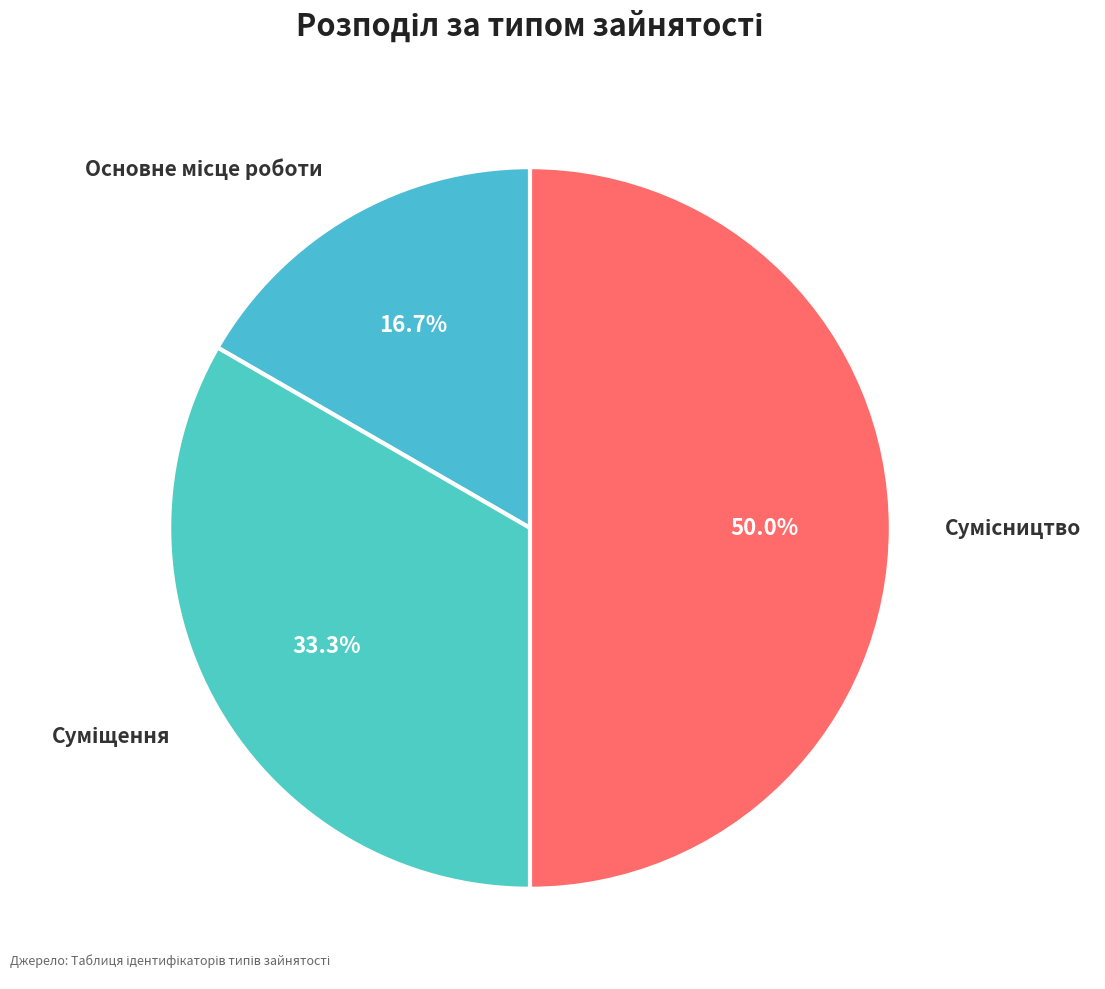

Does Основне місце роботи account for over 50% of the chart?

No